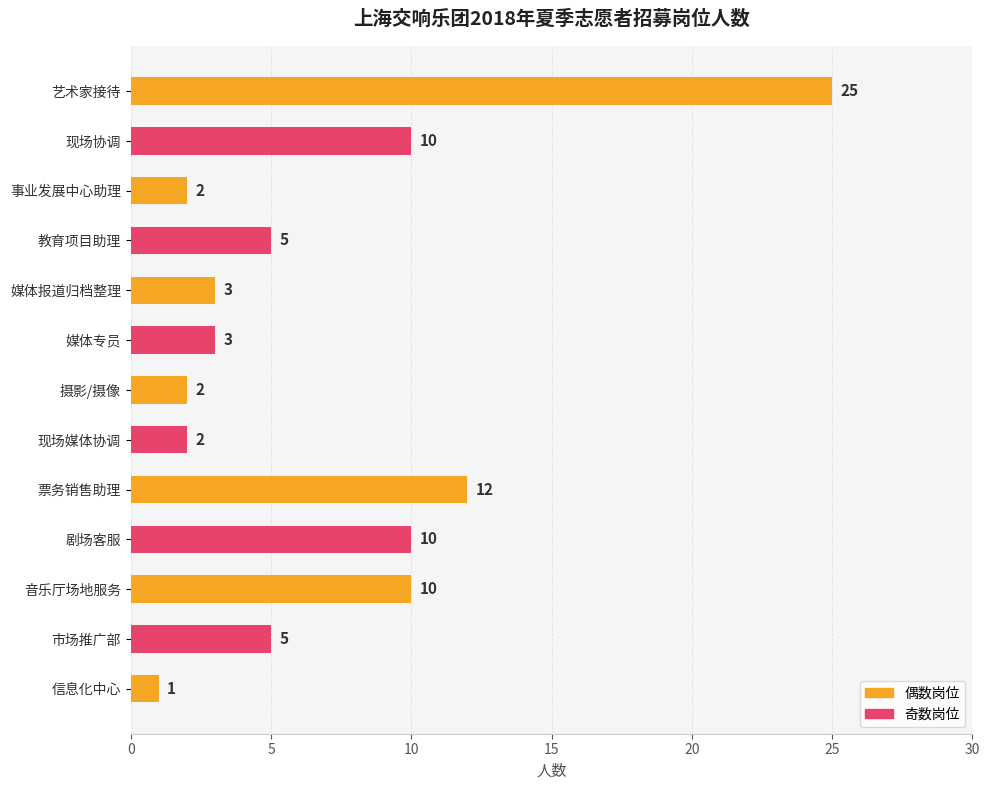

What is the average value?

7